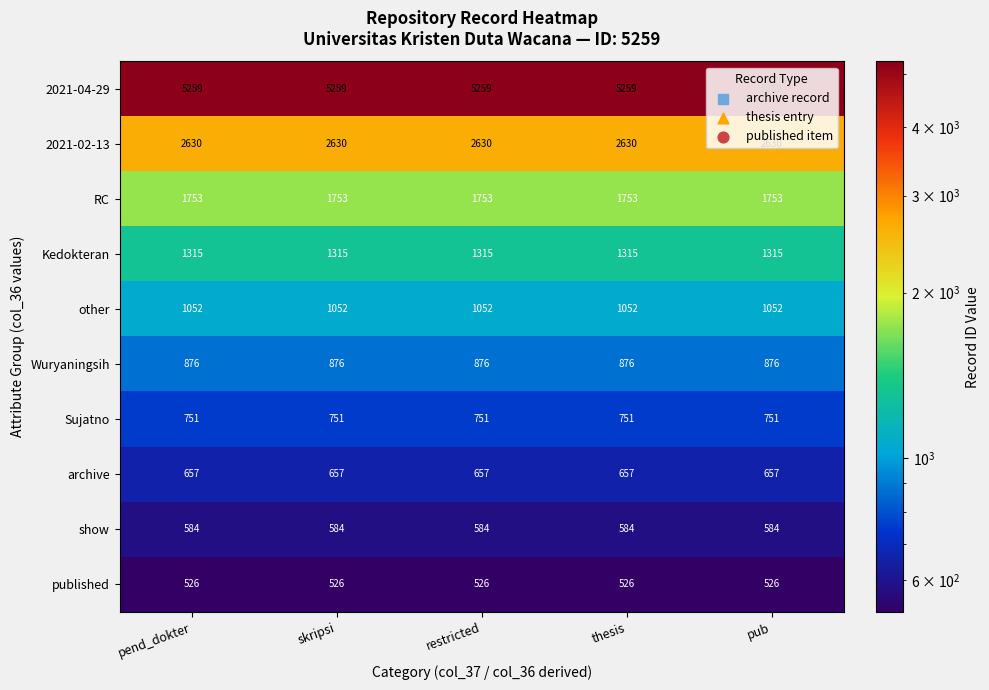

True or false: RC has a value of 2988 at pub.

False